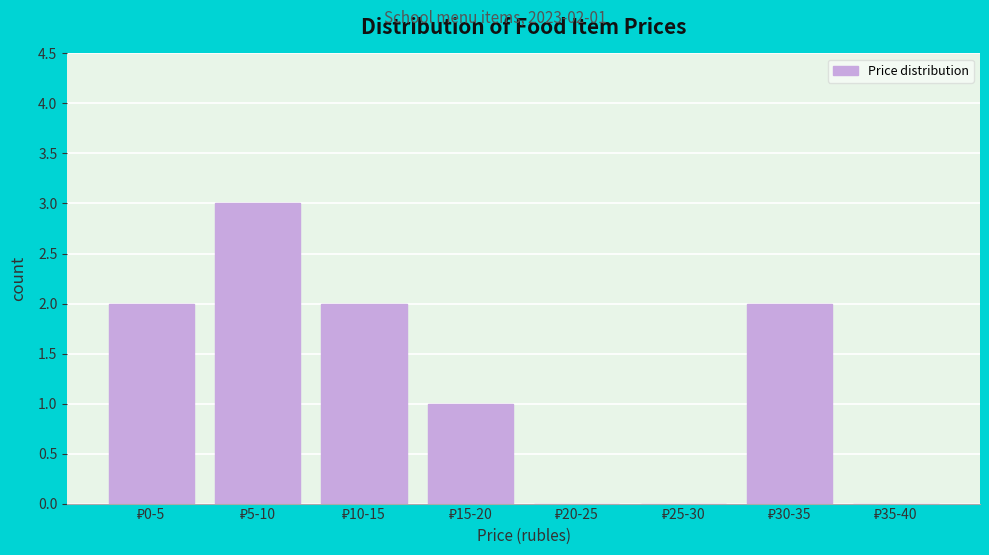

What is the sum of all values?

10